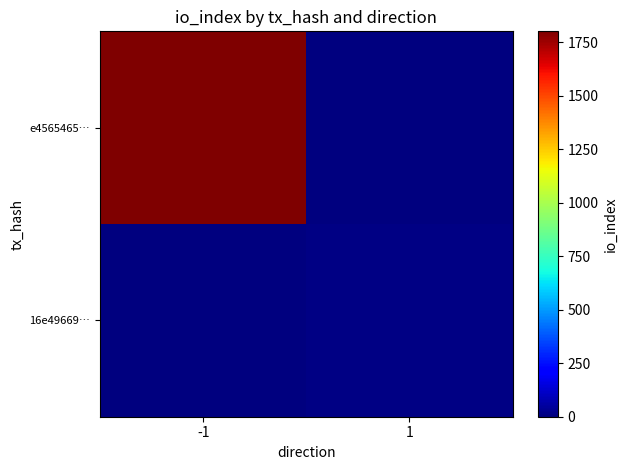

Between -1 and 1, which is larger?

-1